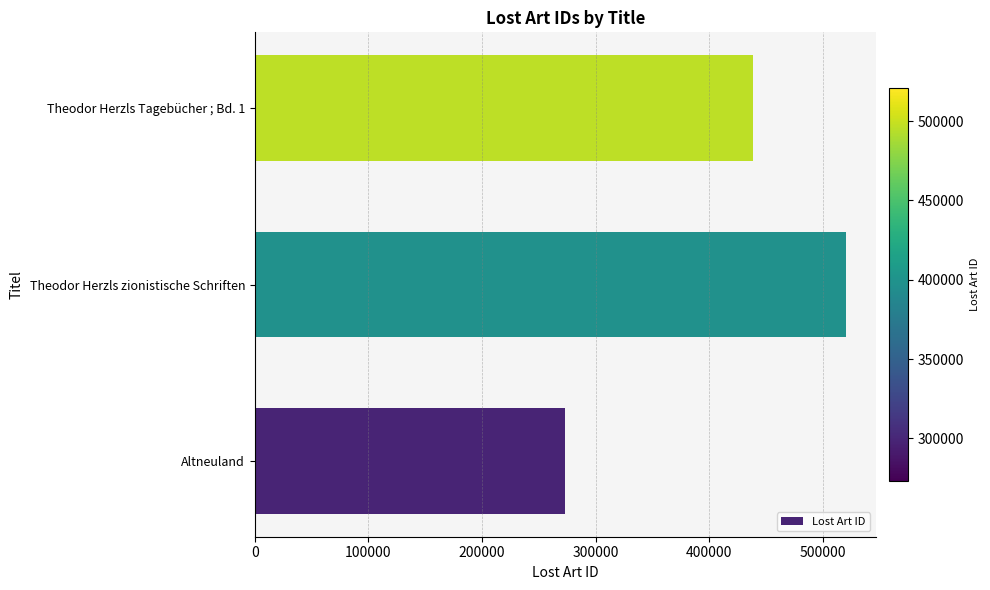

The value at Theodor Herzls Tagebücher ; Bd. 1 is 631482. True or false?

False